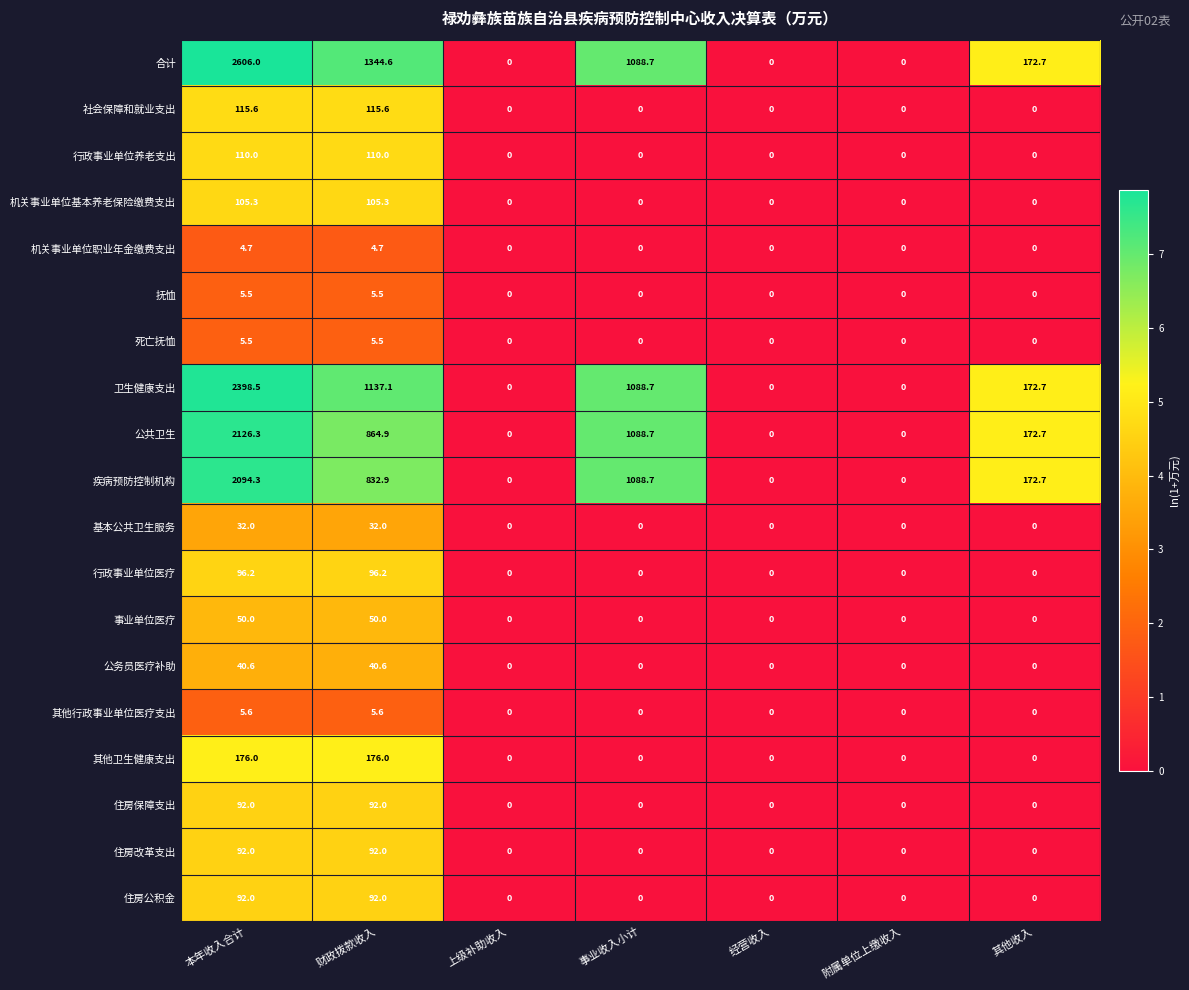

Where is 公共卫生 nearest to the value 1063?

事业收入小计